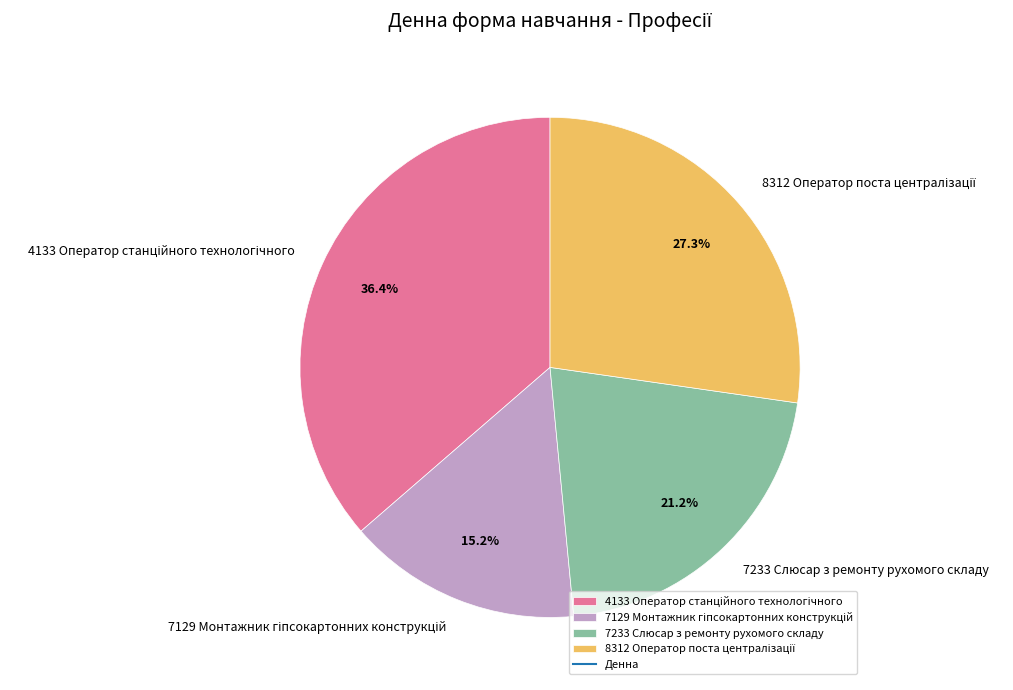

Does 7233 Слюсар з ремонту рухомого складу account for over 50% of the chart?

No